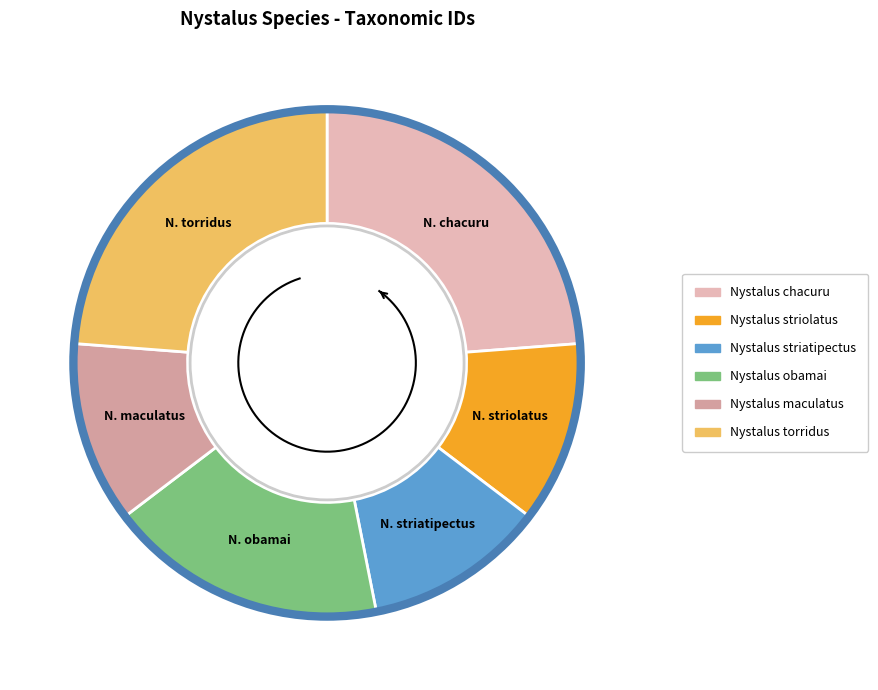

What percentage is the Nystalus maculatus slice, to the nearest percent?

12%